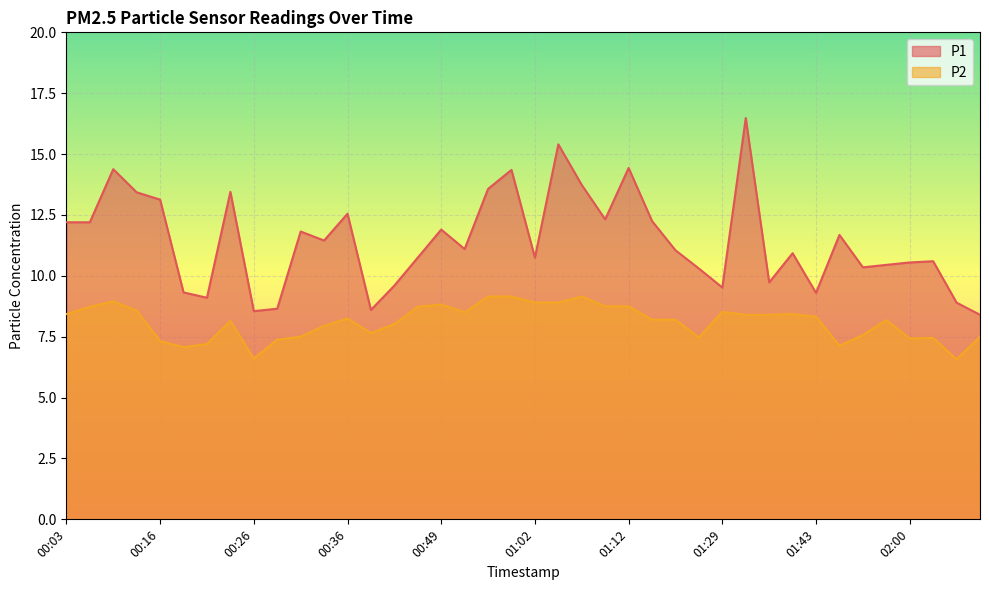

What is the minimum value for P2?

6.6